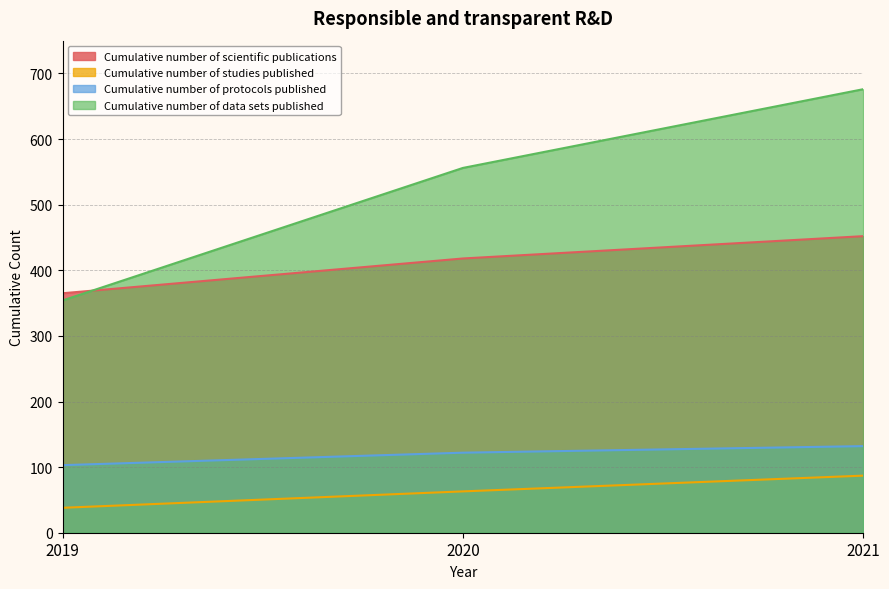

Does the chart display data point markers on the line(s)?

No